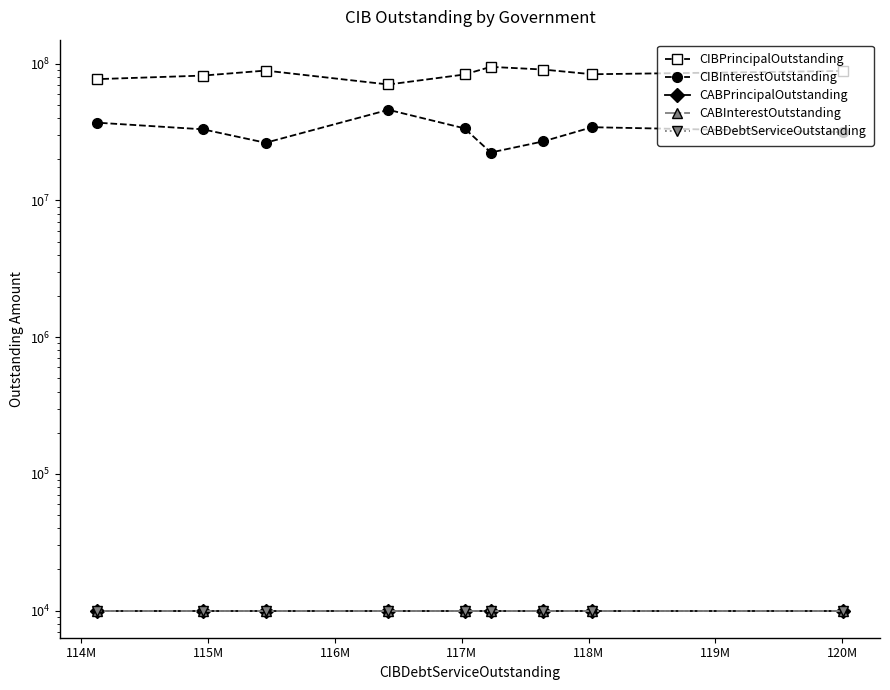

Where does the CIBInterestOutstanding series first go above 33108044?

114M